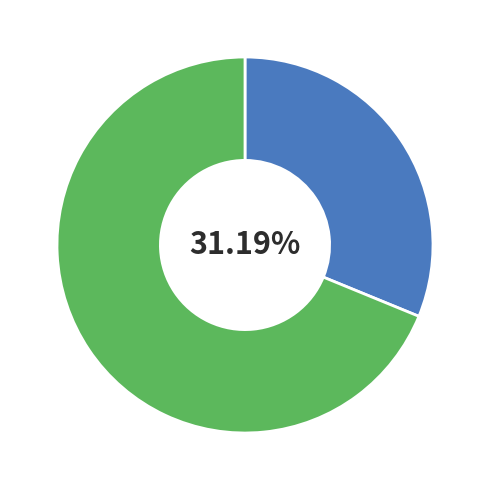

Is there a majority slice in this chart?

Yes